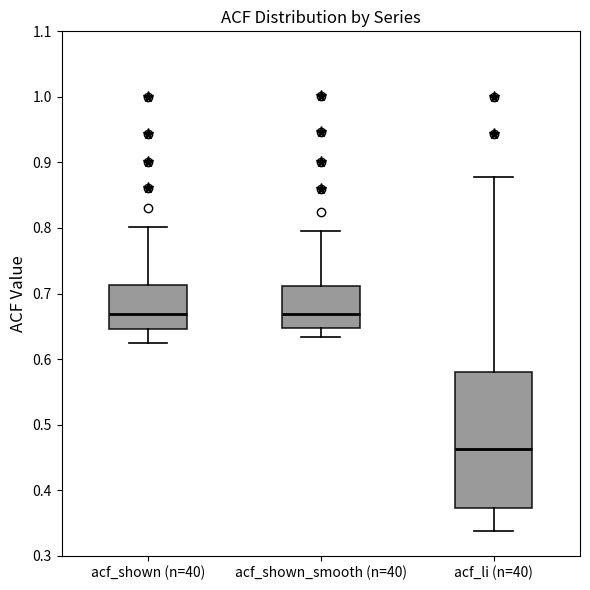

Where is the upper edge of the box for acf_shown_smooth (n=40) on the y-axis? The values are not printed on the chart, so give them approximately, as read against the axis.

0.71